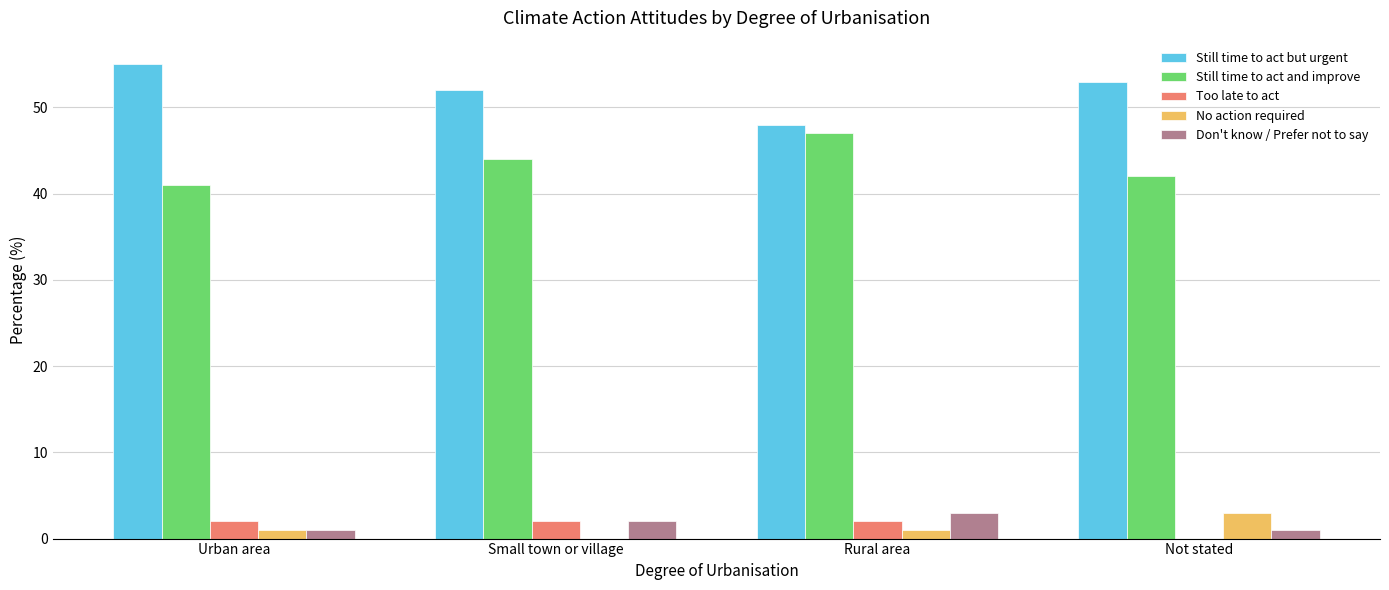

Does the chart contain stacked bars?

No